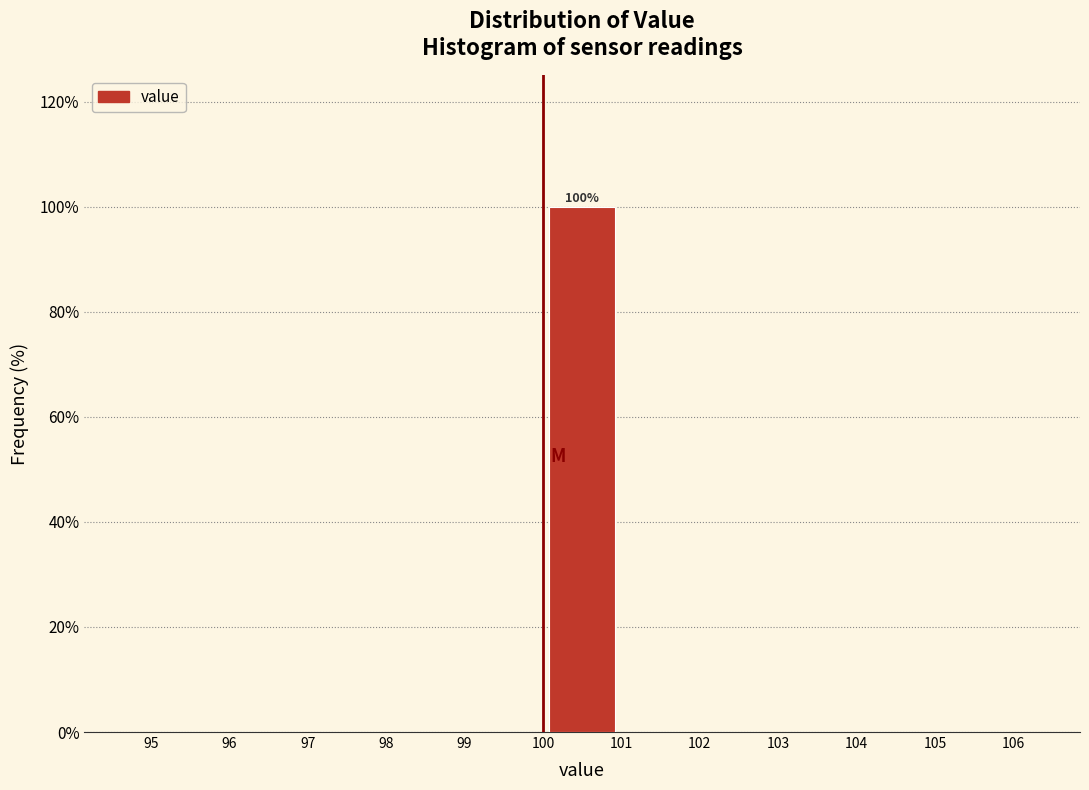

Over which range of the x-axis is the bar tallest?

100 to 101